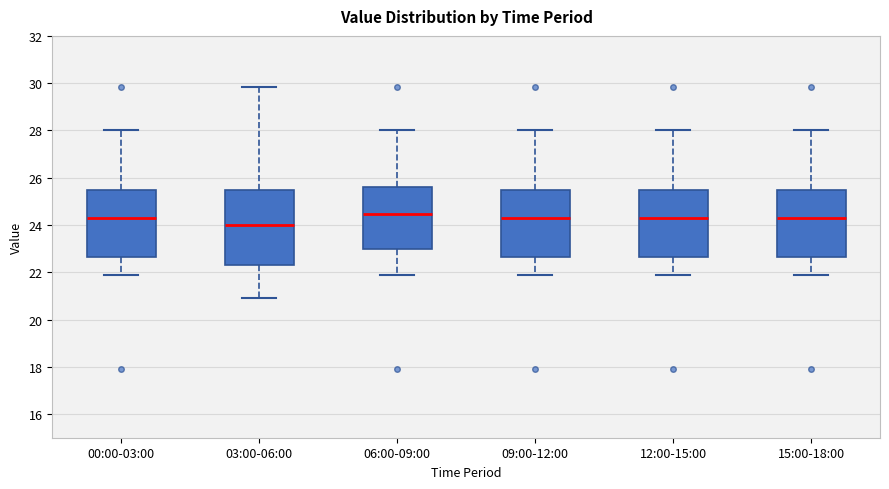

Reading left to right, transcribe this box plot: for each box, give where its median line is, the range the box spans, and where its two whiskers end, as read against the y-axis. The values are not printed on the chart, so give them approximately, as read against the axis.

00:00-03:00: median 24.4, box 22.6 to 25.4, whiskers 22.0 to 28.0
03:00-06:00: median 24.0, box 22.4 to 25.4, whiskers 21.0 to 29.8
06:00-09:00: median 24.4, box 23.0 to 25.6, whiskers 22.0 to 28.0
09:00-12:00: median 24.4, box 22.6 to 25.4, whiskers 22.0 to 28.0
12:00-15:00: median 24.4, box 22.6 to 25.4, whiskers 22.0 to 28.0
15:00-18:00: median 24.4, box 22.6 to 25.4, whiskers 22.0 to 28.0